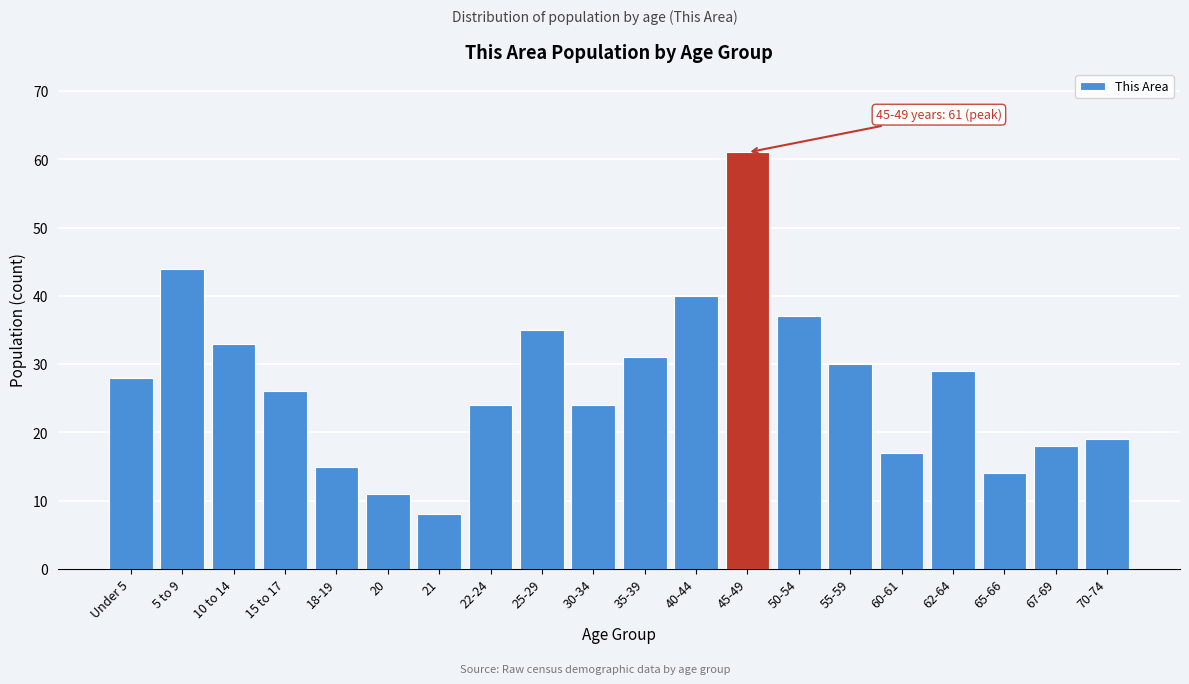

Reading left to right, list all the values displayed in this chart.

Under 5=28	5 to 9=44	10 to 14=33	15 to 17=26	18-19=15	20=11	21=8	22-24=24	25-29=35	30-34=24	35-39=31	40-44=40	45-49=61	50-54=37	55-59=30	60-61=17	62-64=29	65-66=14	67-69=18	70-74=19